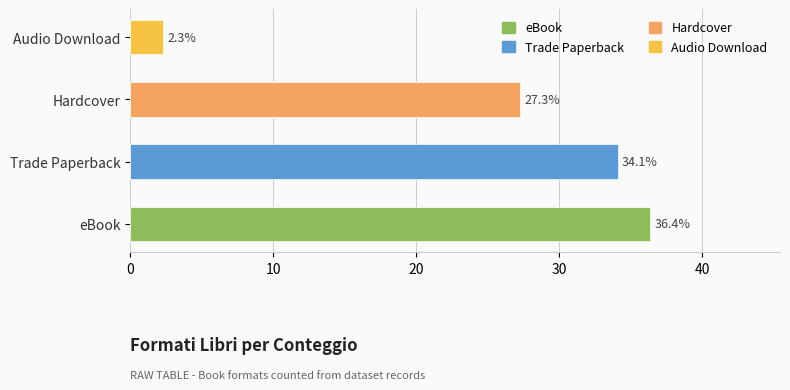

How many bars are there in total?

4